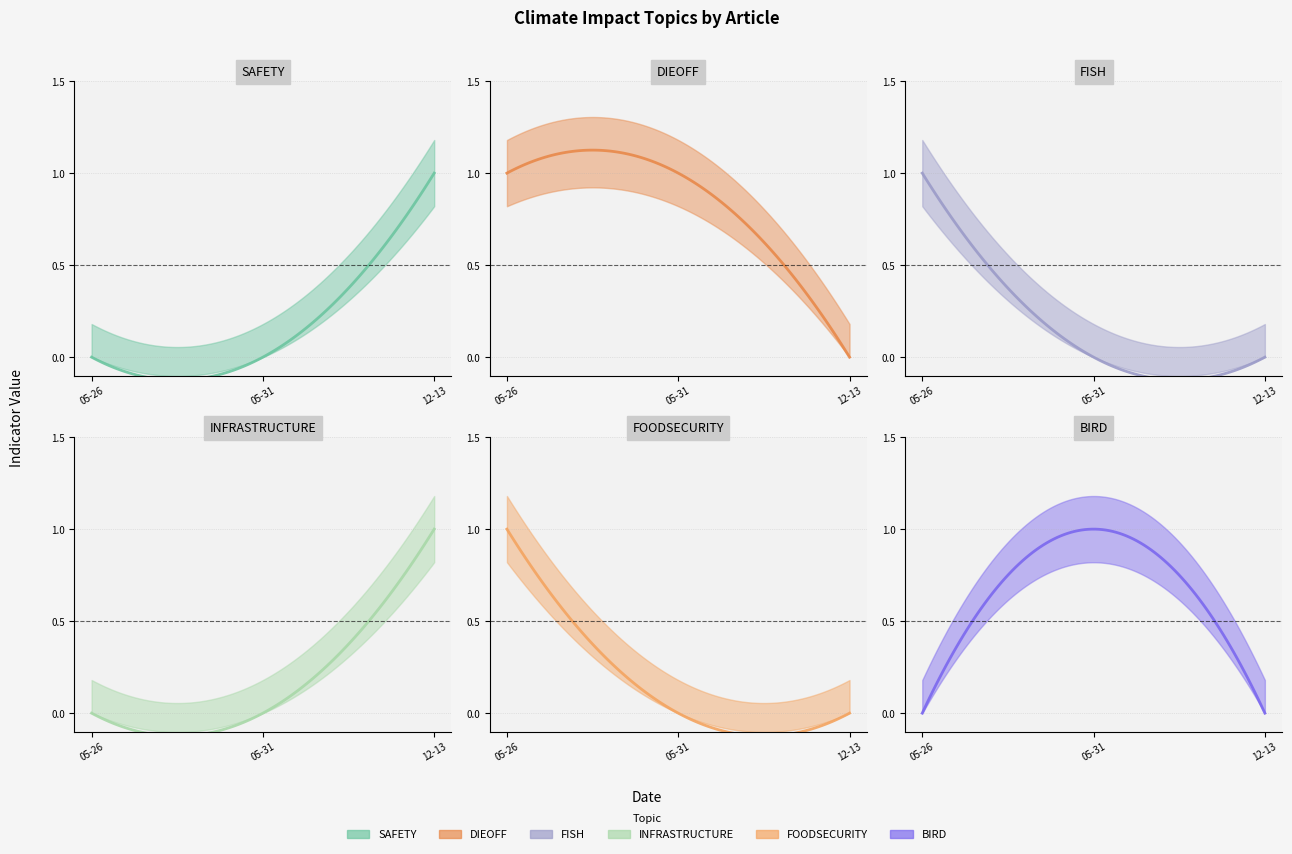

How many categories are shown in the chart?

3